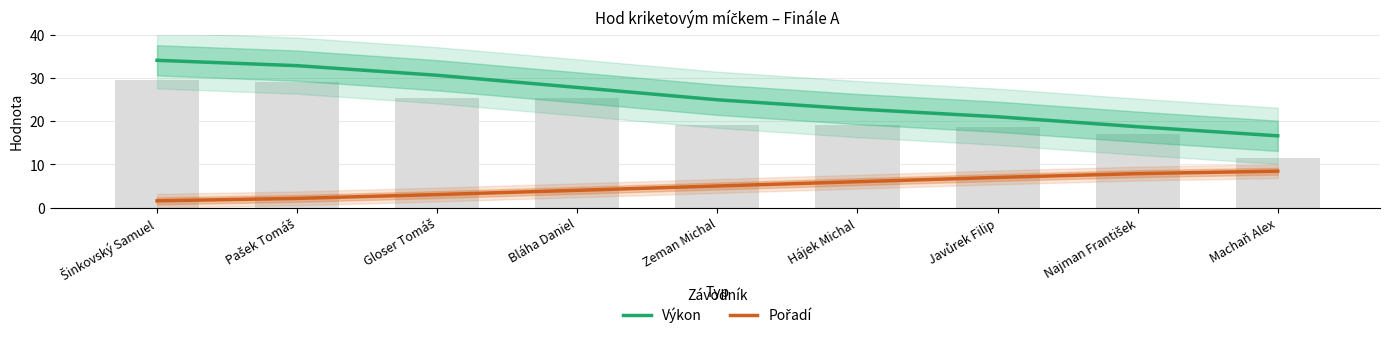

At how many categories does at least one series exceed 11?

9